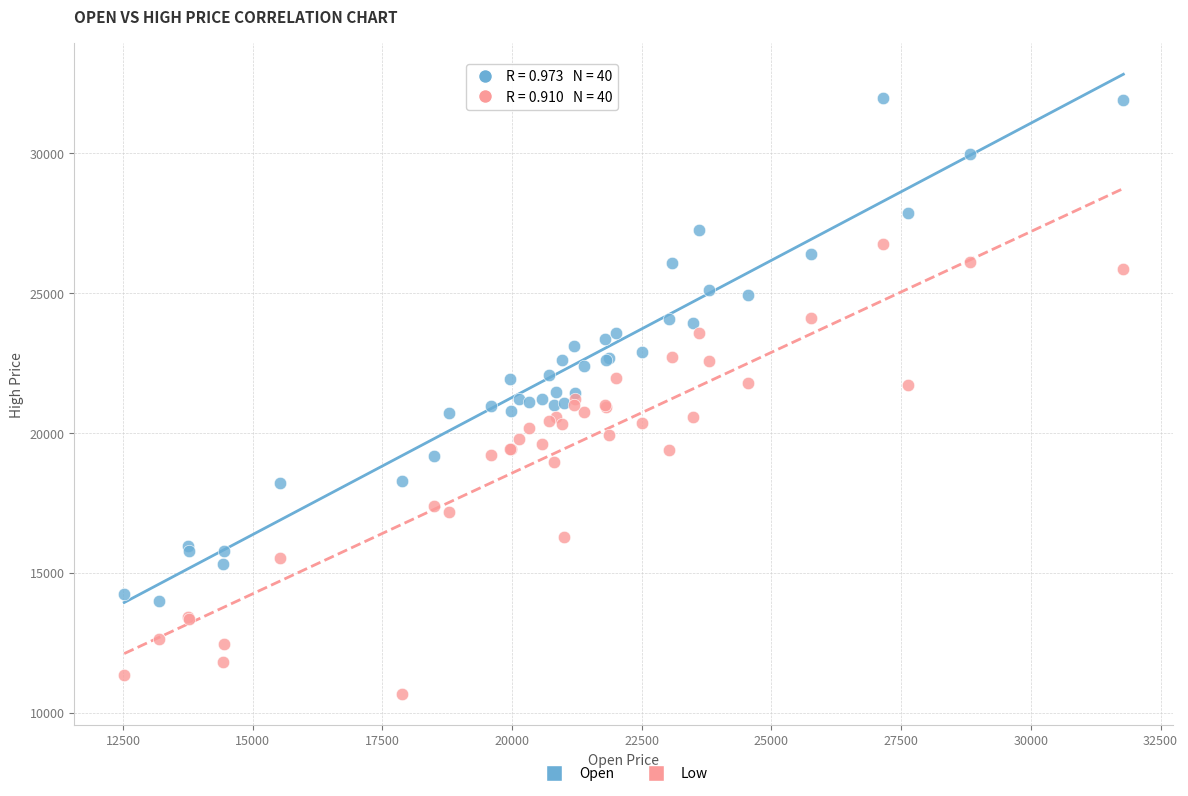

What are all the series names shown in the legend?

Open, Low